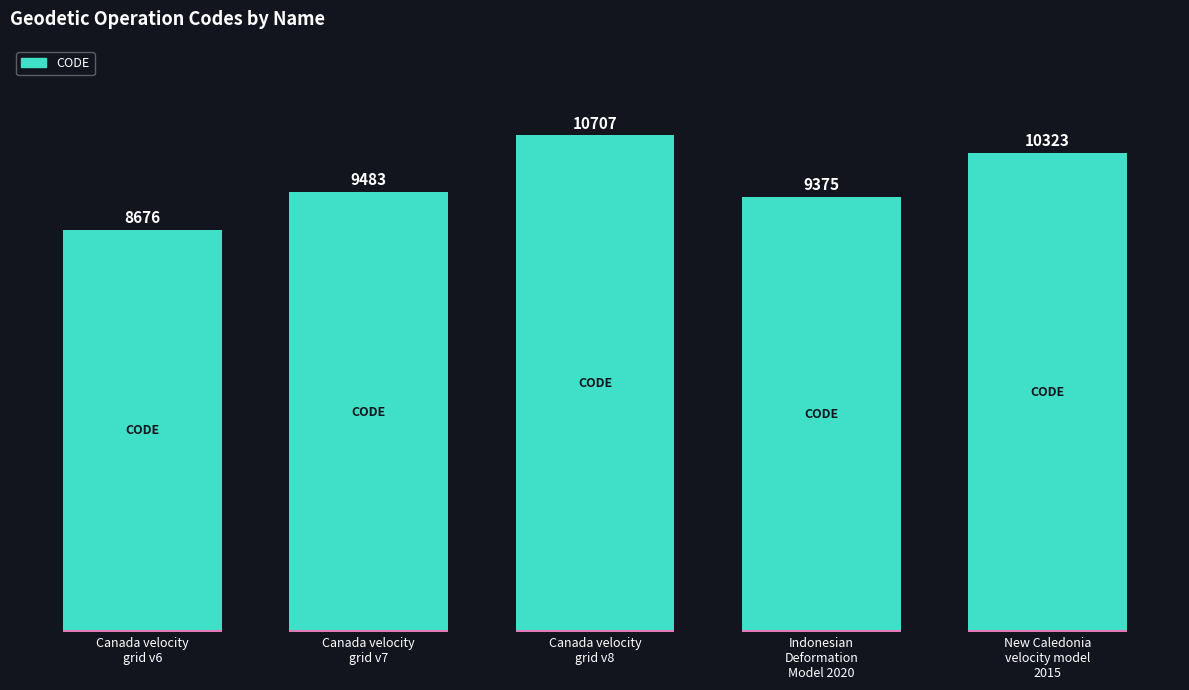

Rank the categories by value from lowest to highest.

Canada velocity
grid v6, Indonesian
Deformation
Model 2020, Canada velocity
grid v7, New Caledonia
velocity model
2015, Canada velocity
grid v8